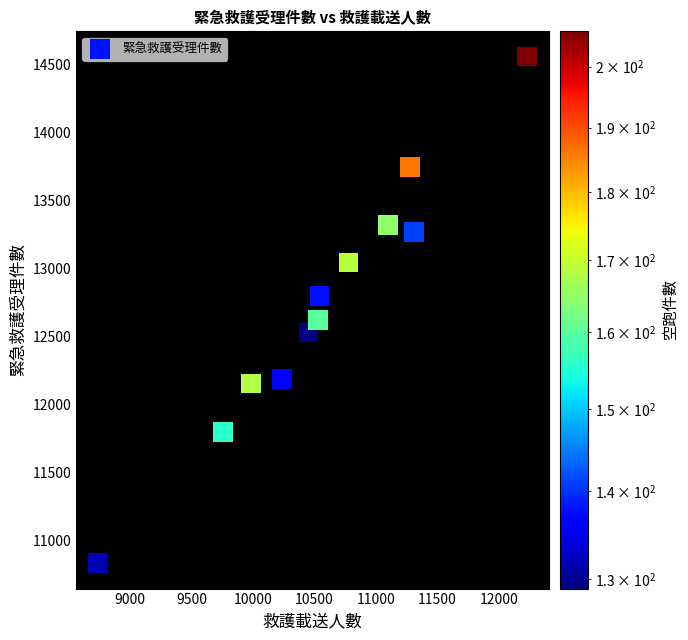

What is the range of X values (max minus min)?

3496